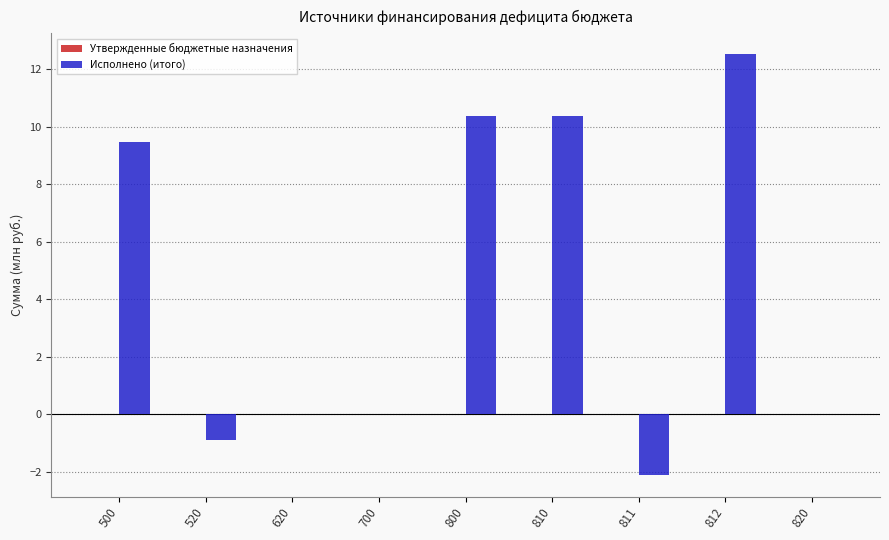

What is the change in value from 810 to 820?

-10.4